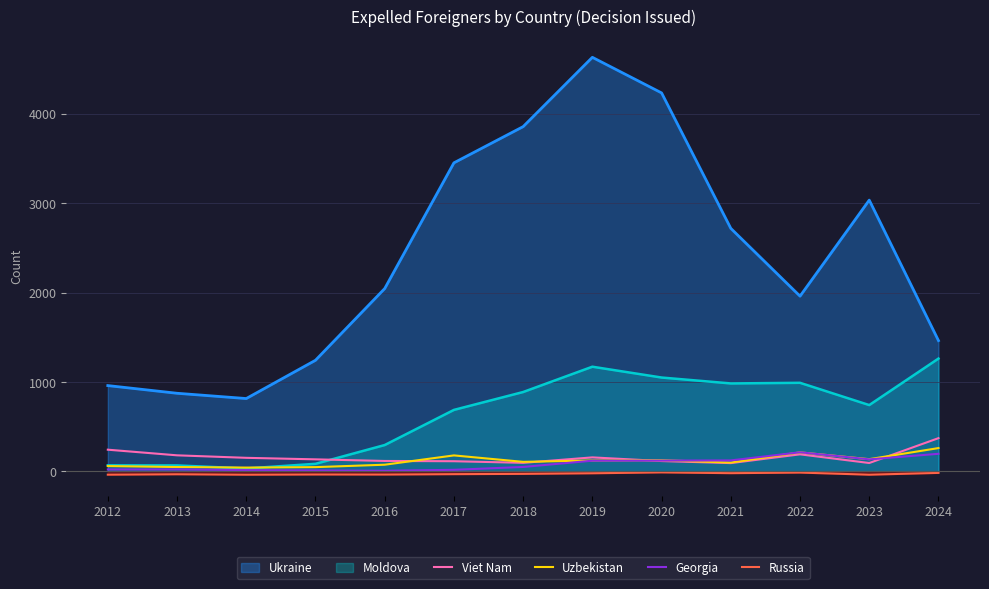

Where do Uzbekistan and Georgia first cross each other?

2020 and 2021